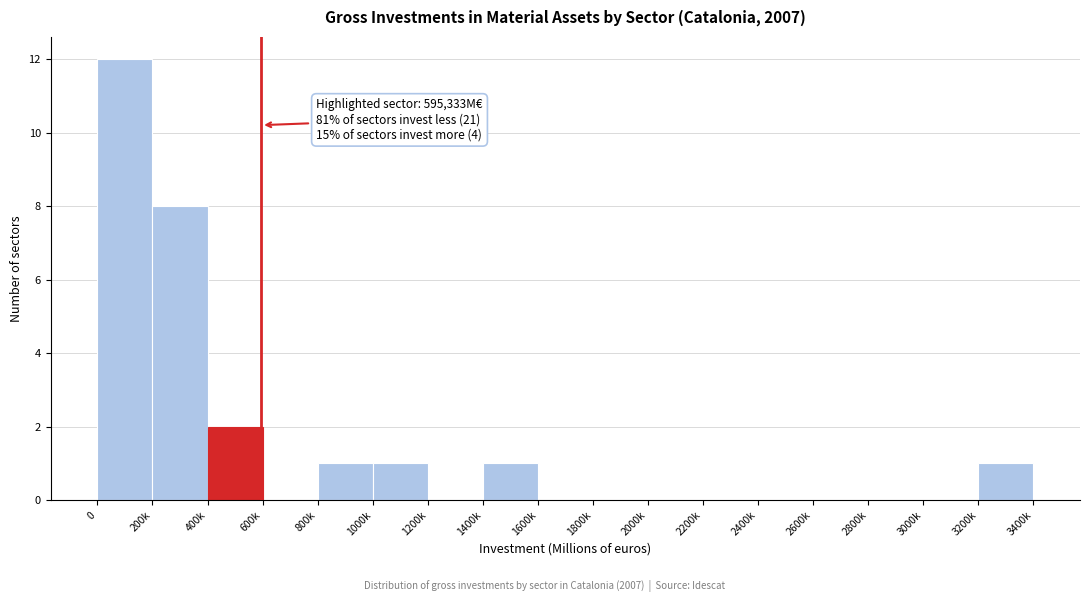

Reading left to right, what are all the values shown in this chart?

0=12	200k=8	400k=2	600k=0	800k=1	1000k=1	1200k=0	1400k=1	1600k=0	1800k=0	2000k=0	2200k=0	2400k=0	2600k=0	2800k=0	3000k=0	3200k=1